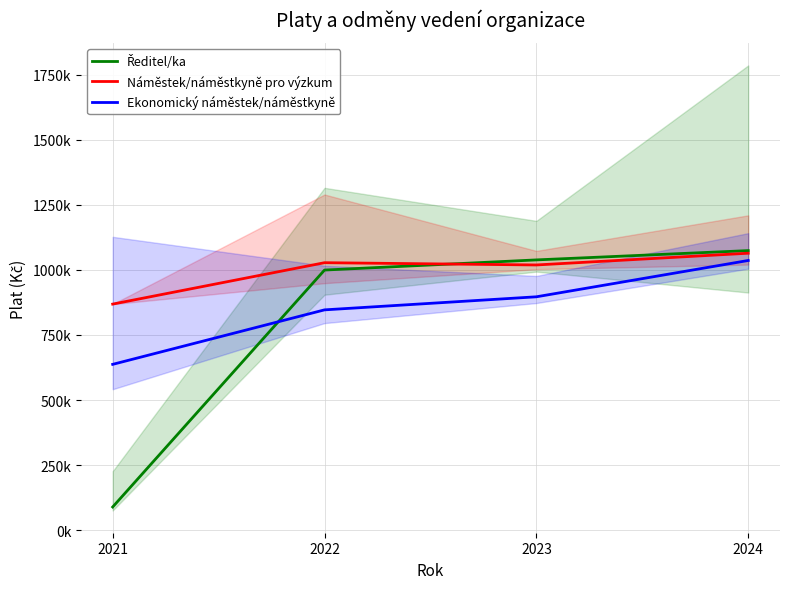

At which label is Ředitel/ka closest to 581604?

2022